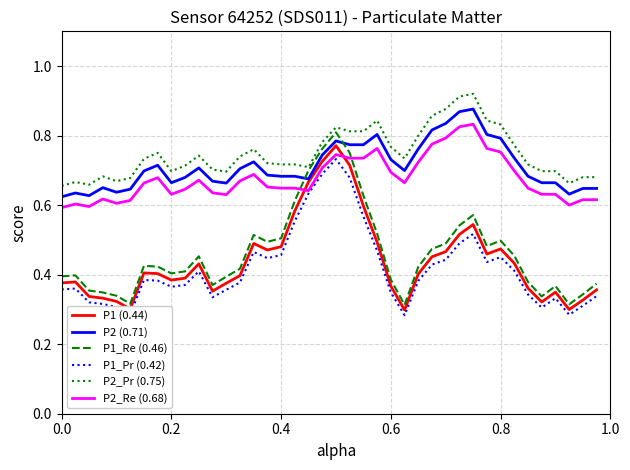

Which series has the largest range (max minus min)?

P1_Re (0.46)